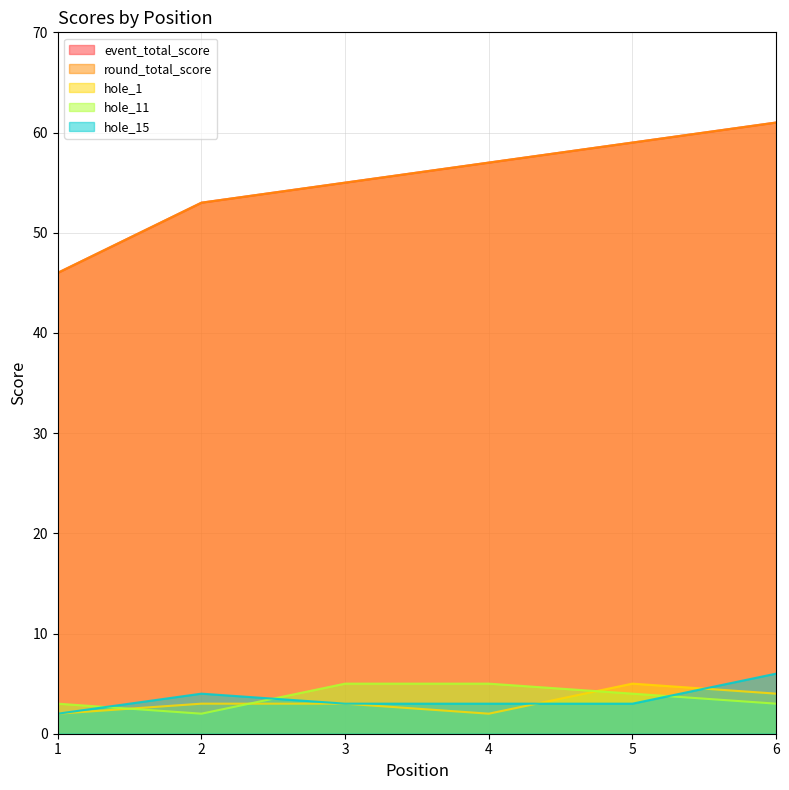

Which series changed the most between 2 and 4?

event_total_score